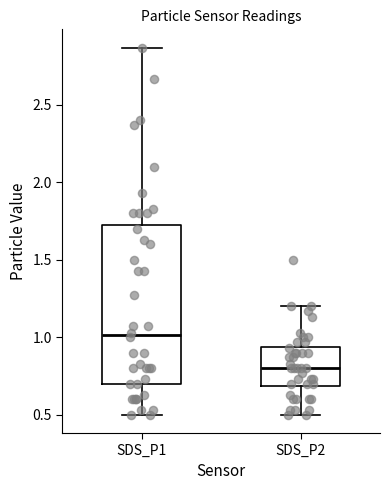

Reading left to right, read every box against the y-axis: the position of its median line, the range the box covers, and the ends of its whiskers. The values are not printed on the chart, so give them approximately, as read against the axis.

SDS_P1: median 1.00, box 0.70 to 1.75, whiskers 0.50 to 2.85
SDS_P2: median 0.80, box 0.70 to 0.95, whiskers 0.50 to 1.20